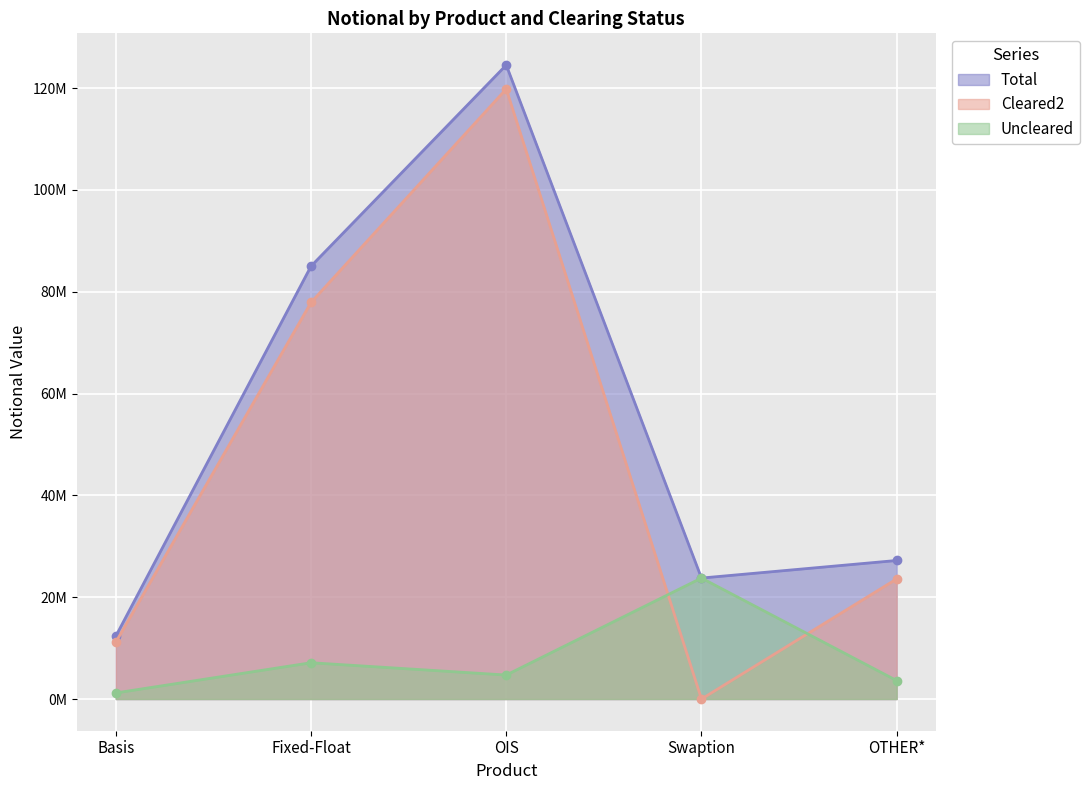

Reading right to left, list all the values displayed in this chart.

Cleared2: OTHER*=23590679	Swaption=0	OIS=119818150	Fixed-Float=77893890	Basis=11156421
Uncleared: OTHER*=3621877	Swaption=23761240	OIS=4709882	Fixed-Float=7126337	Basis=1195269
Total: OTHER*=27212556	Swaption=23761240	OIS=124528032	Fixed-Float=85020227	Basis=12351690